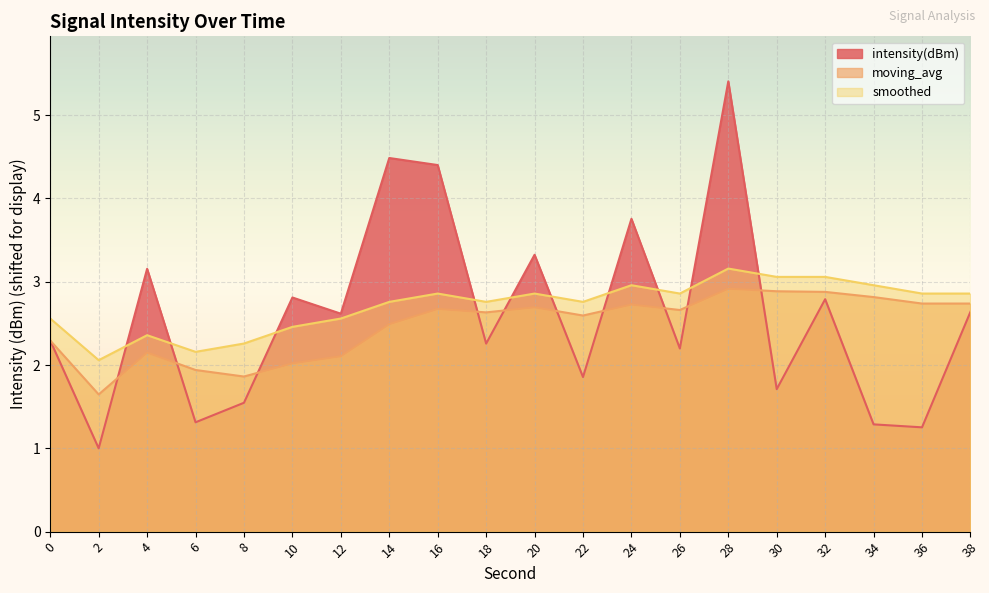

At which label is moving_avg closest to 2?

10